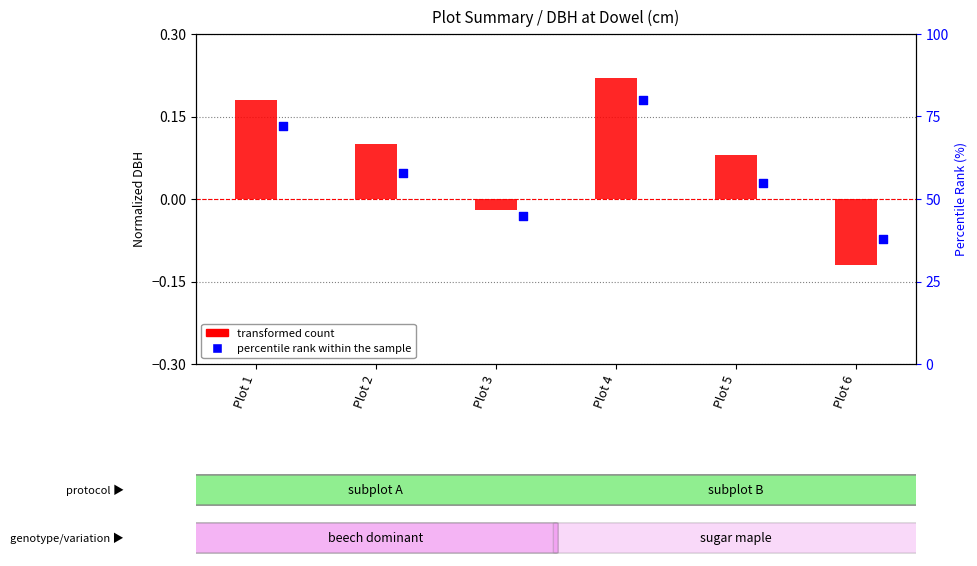

Is the value of transformed count at Plot 2 greater than the value of percentile rank within the sample at Plot 4?

No